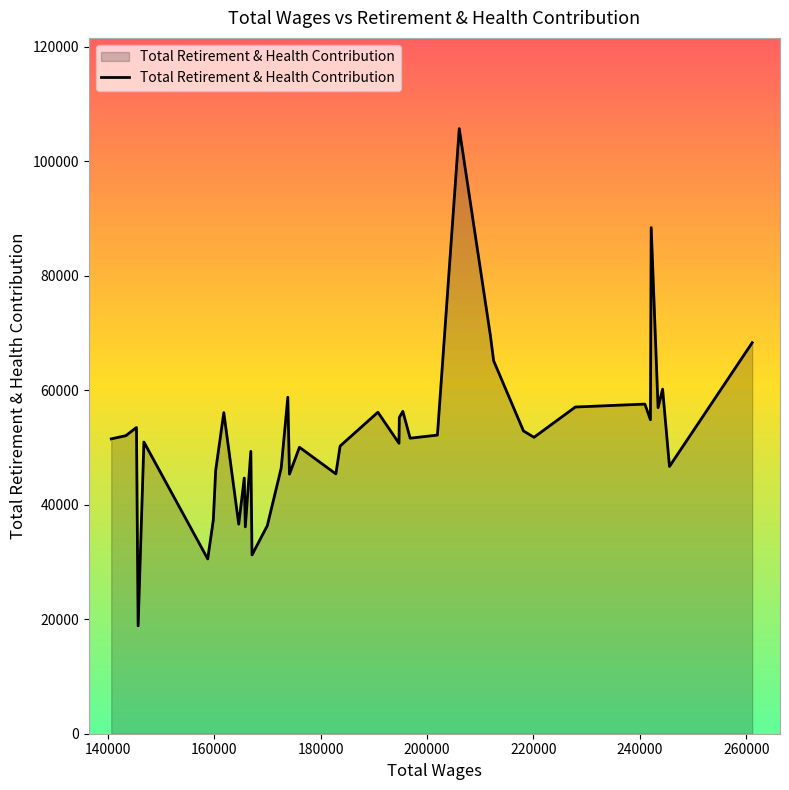

How many values are below 51774?

20